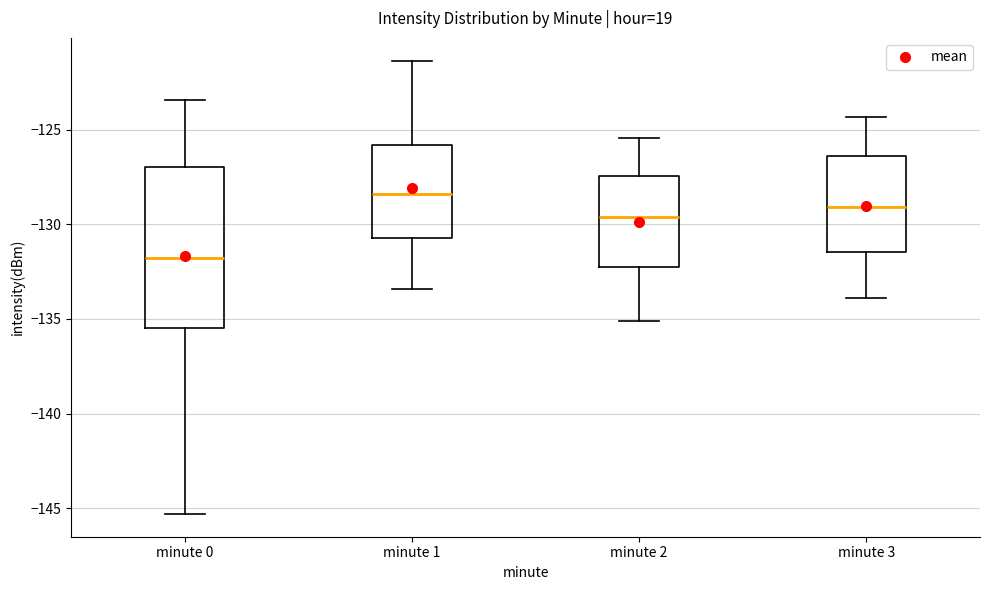

Reading left to right, read every box against the y-axis: the position of its median line, the range the box covers, and the ends of its whiskers. The values are not printed on the chart, so give them approximately, as read against the axis.

minute 0: median -132.0, box -135.5 to -127.0, whiskers -145.5 to -123.5
minute 1: median -128.5, box -130.5 to -126.0, whiskers -133.5 to -121.5
minute 2: median -129.5, box -132.0 to -127.5, whiskers -135.0 to -125.5
minute 3: median -129.0, box -131.5 to -126.5, whiskers -134.0 to -124.5